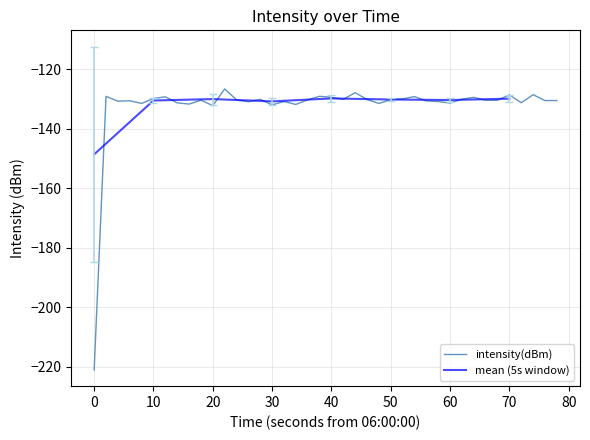

The value of intensity(dBm) at 40 is -129.5. True or false?

True